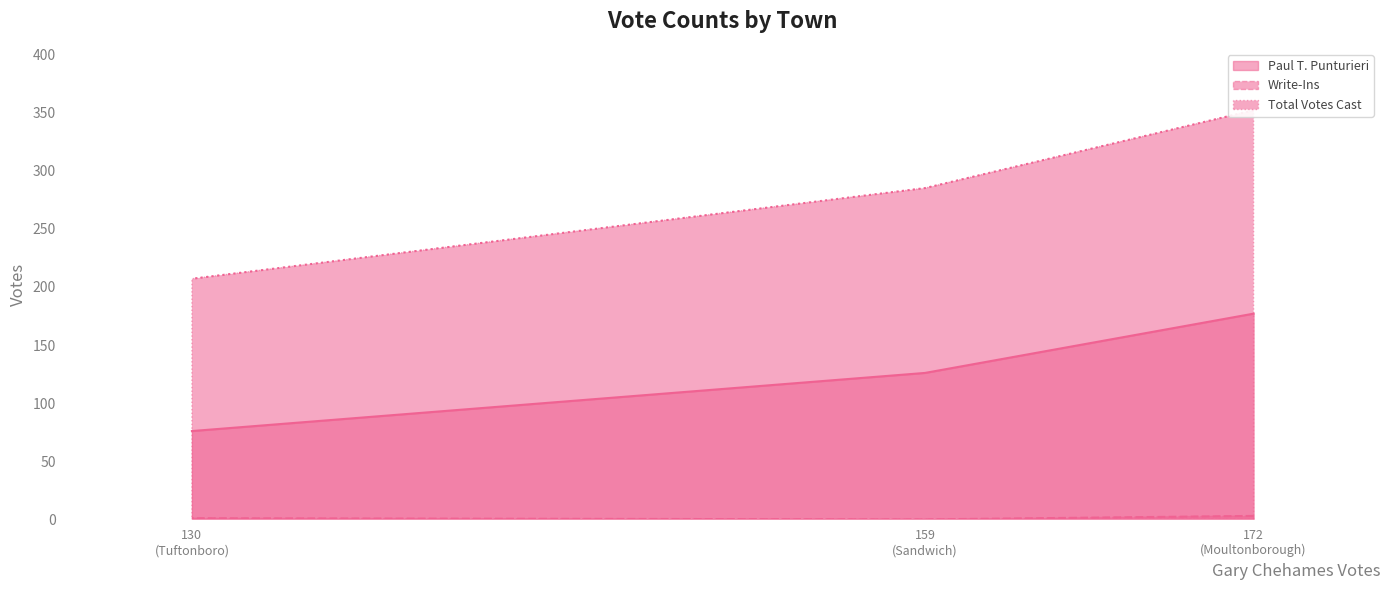

How many lines are shown in the chart?

3